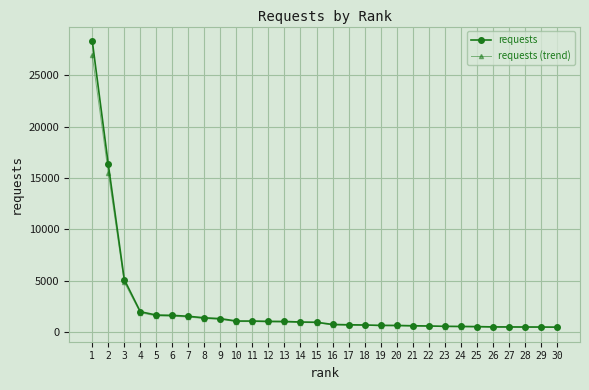

What is the difference between the maximum and minimum values in the requests series?

27817.0